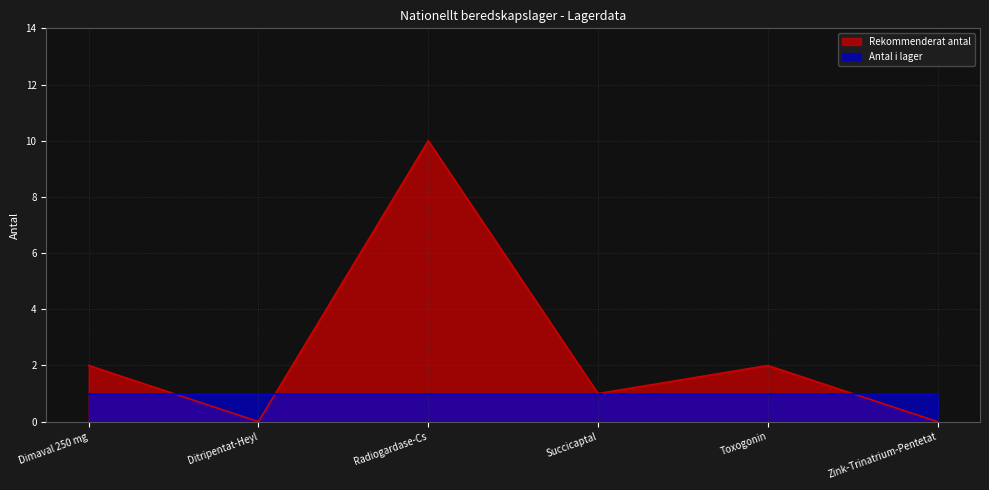

What is the change in value from Dimaval 250 mg to Radiogardase-Cs?

+8